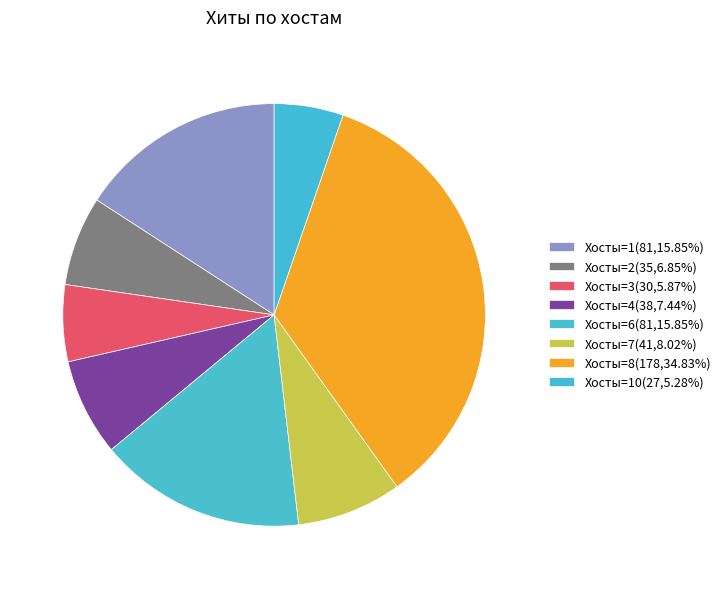

How many slices are in this pie chart?

8